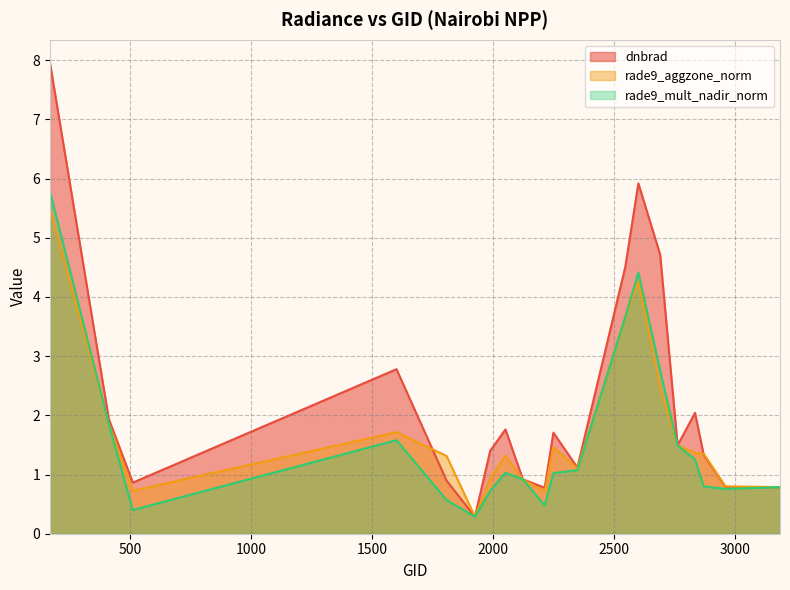

Reading left to right, list all the values displayed in this chart.

dnbrad: 170=7.9	413=1.9	512=0.9	1601=2.8	1808=0.9	1925=0.3	1988=1.4	2051=1.8	2123=0.9	2213=0.8	2249=1.7	2348=1.1	2546=4.5	2600=5.9	2690=4.7	2762=1.5	2834=2.0	2870=1.3	2960=0.8	3185=0.8
rade9_aggzone_norm: 170=5.5	413=1.9	512=0.7	1601=1.7	1808=1.3	1925=0.3	1988=0.9	2051=1.3	2123=0.9	2213=0.7	2249=1.5	2348=1.1	2546=3.7	2600=4.3	2690=2.5	2762=1.5	2834=1.4	2870=1.4	2960=0.8	3185=0.8
rade9_mult_nadir_norm: 170=5.8	413=1.9	512=0.4	1601=1.6	1808=0.6	1925=0.3	1988=0.7	2051=1.0	2123=0.9	2213=0.5	2249=1.0	2348=1.1	2546=3.7	2600=4.4	2690=2.8	2762=1.5	2834=1.3	2870=0.8	2960=0.8	3185=0.8